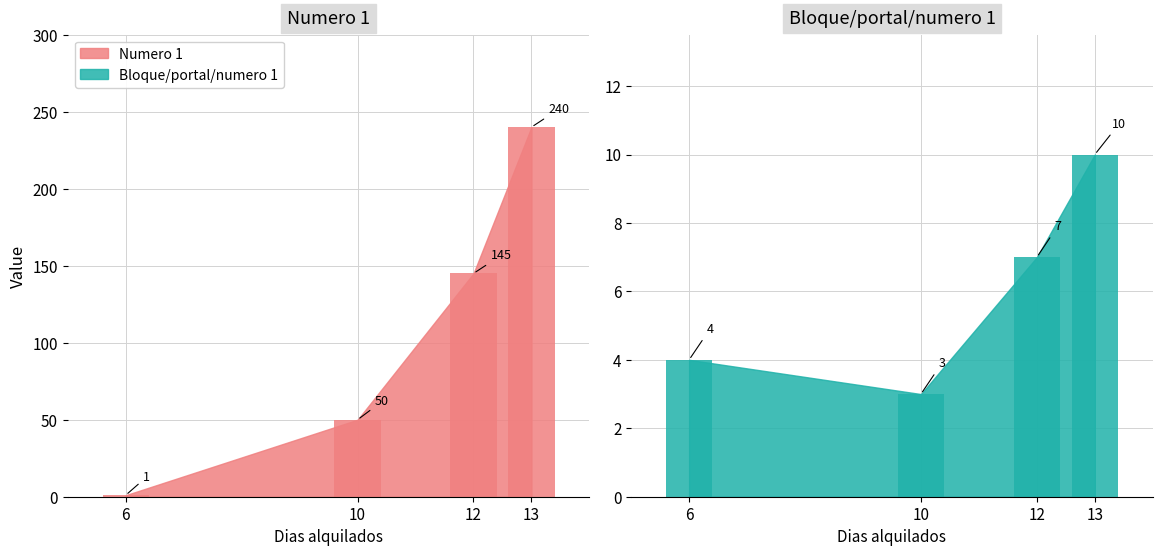

How many bars are there in total?

8